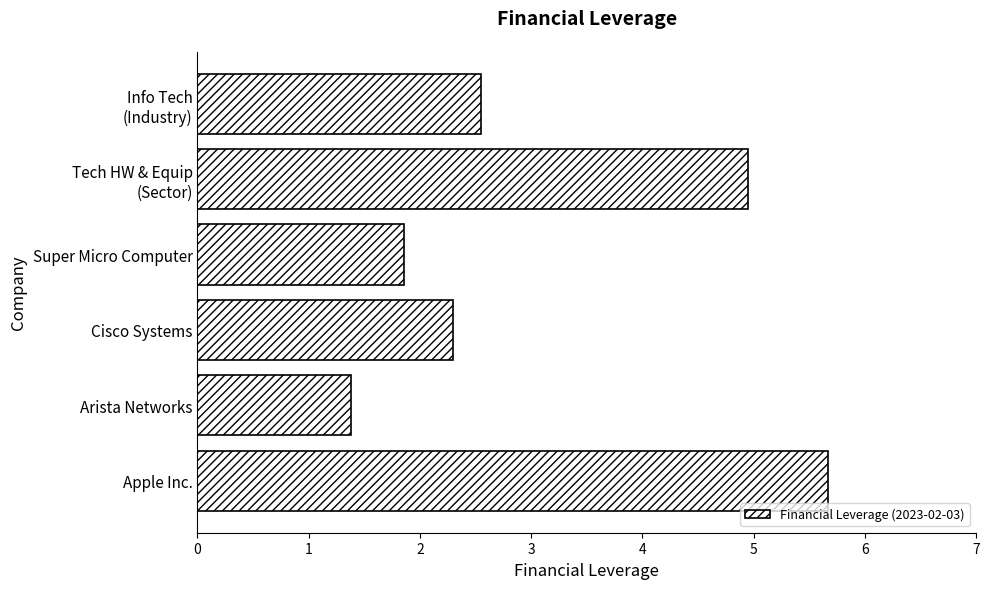

Is it true that the value at Arista Networks is 1.4?

True